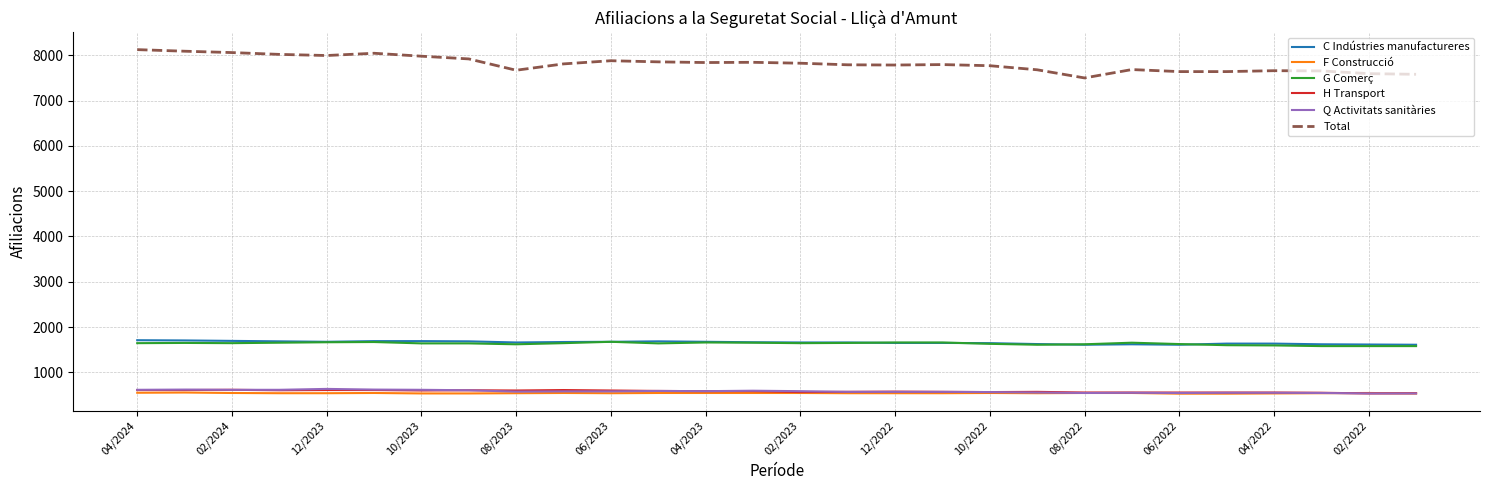

What is the lowest value of the F Construcció series?

530